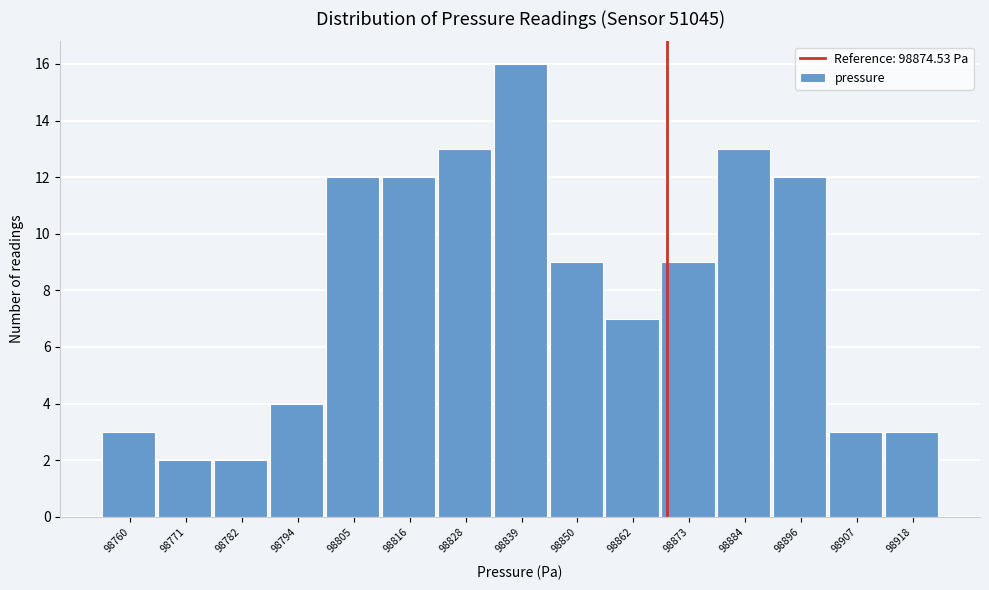

Reading left to right, transcribe all the data shown in this chart.

3	2	2	4	12	12	13	16	9	7	9	13	12	3	3